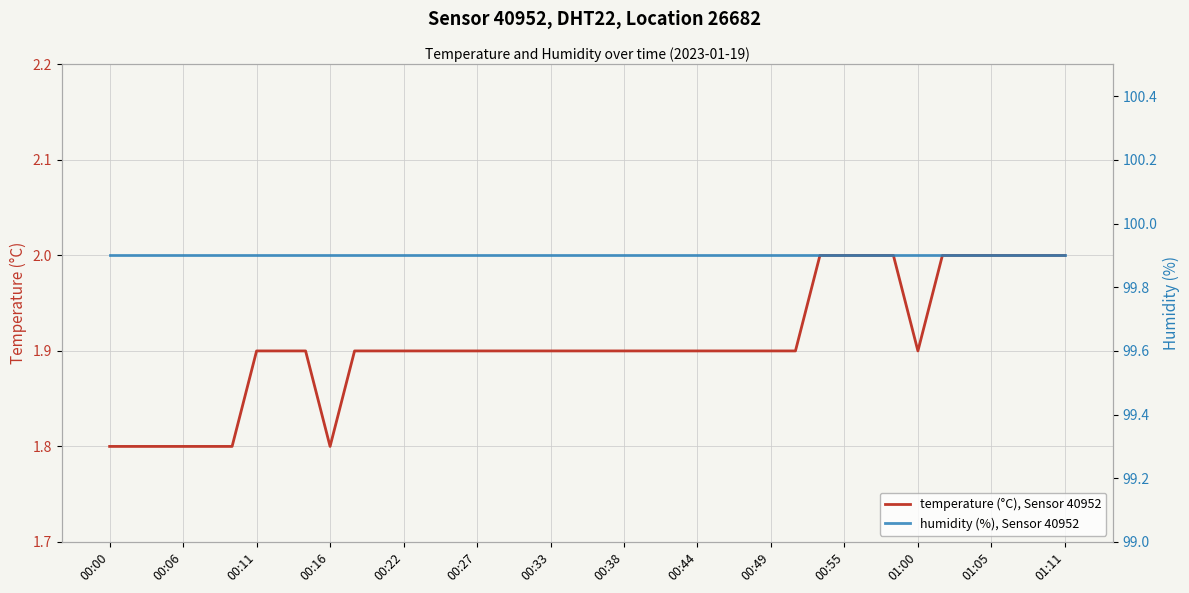

True or false: humidity (%), Sensor 40952 and temperature (°C), Sensor 40952 intersect in this chart.

False